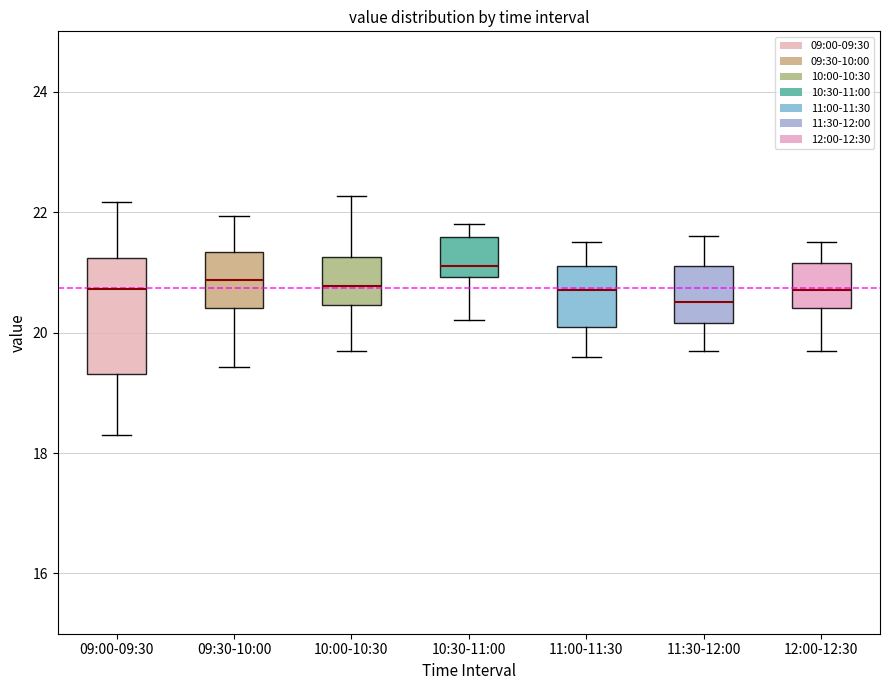

Reading left to right, transcribe this box plot: for each box, give where its median line is, the range the box spans, and where its two whiskers end, as read against the y-axis. The values are not printed on the chart, so give them approximately, as read against the axis.

09:00-09:30: median 20.8, box 19.4 to 21.2, whiskers 18.4 to 22.2
09:30-10:00: median 20.8, box 20.4 to 21.4, whiskers 19.4 to 22.0
10:00-10:30: median 20.8, box 20.4 to 21.2, whiskers 19.8 to 22.2
10:30-11:00: median 21.2, box 21.0 to 21.6, whiskers 20.2 to 21.8
11:00-11:30: median 20.8, box 20.2 to 21.2, whiskers 19.6 to 21.6
11:30-12:00: median 20.6, box 20.2 to 21.2, whiskers 19.8 to 21.6
12:00-12:30: median 20.8, box 20.4 to 21.2, whiskers 19.8 to 21.6